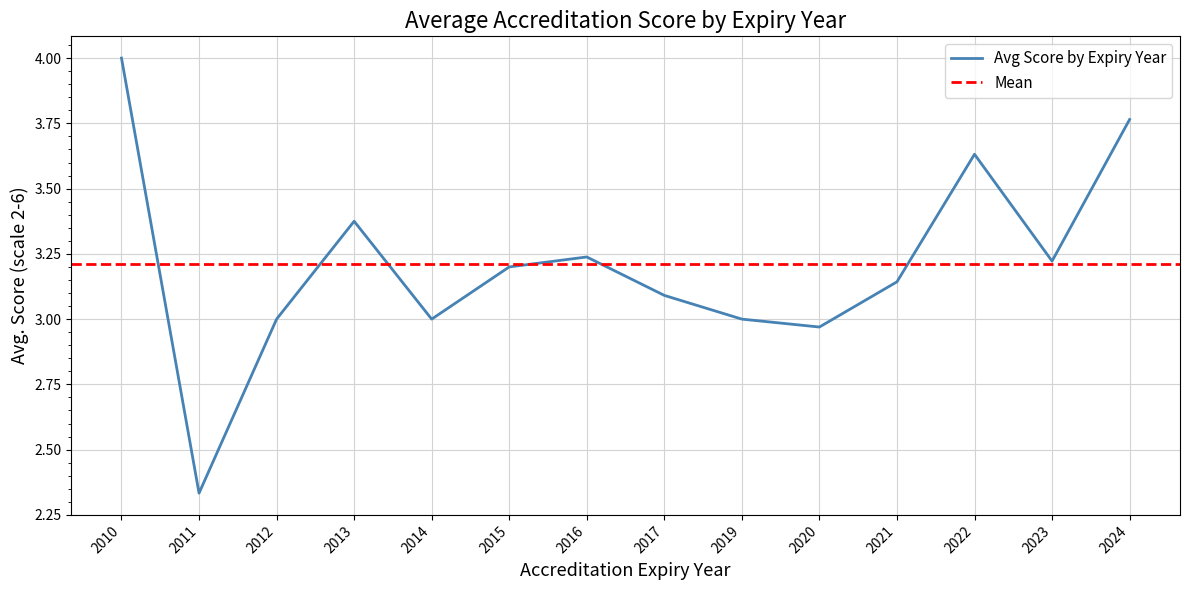

At which label is the value closest to 3?

2012